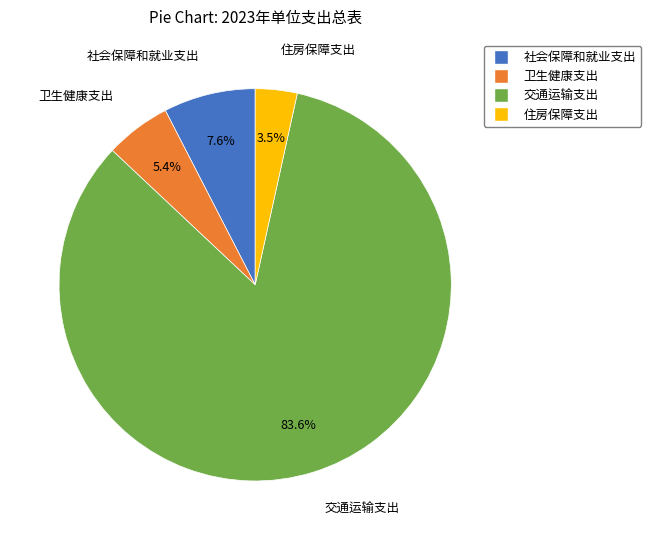

Count the number of slices in the pie.

4